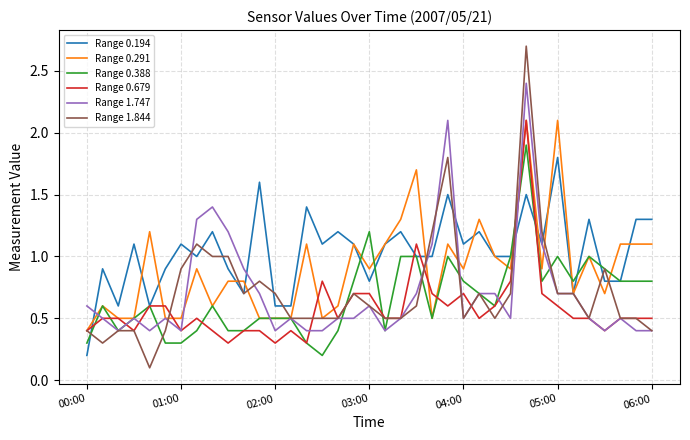

What is the highest value of the Range 0.388 series?

1.9